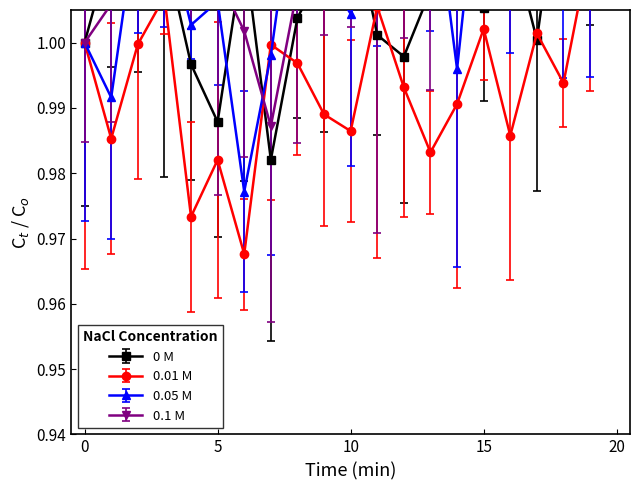

True or false: 0 M and 0.05 M intersect in this chart.

True